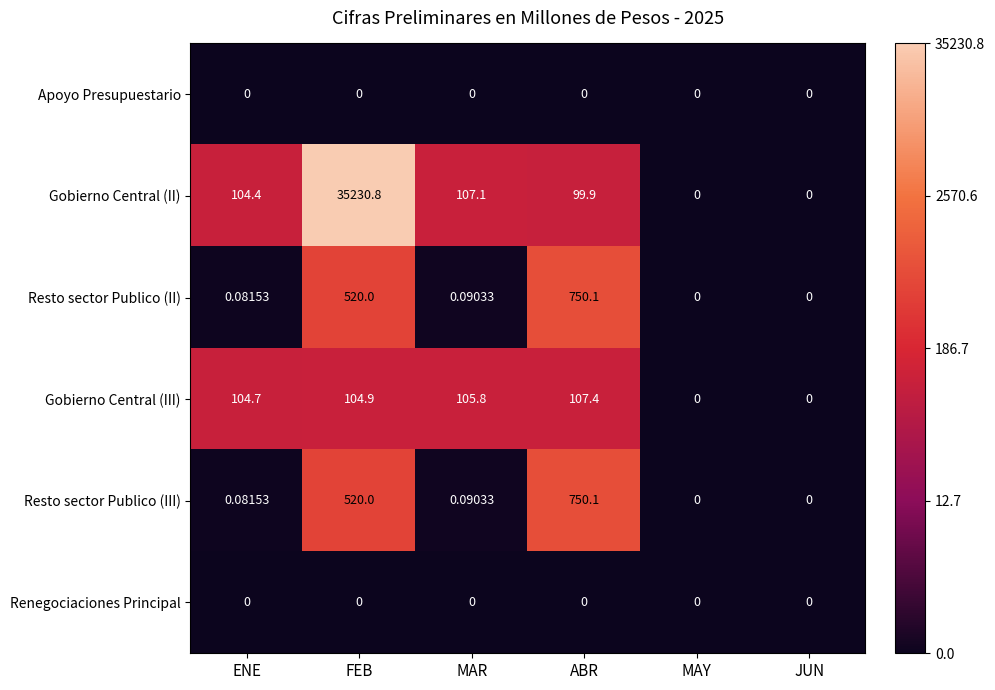

Which series has the largest range (max minus min)?

Gobierno Central (II)